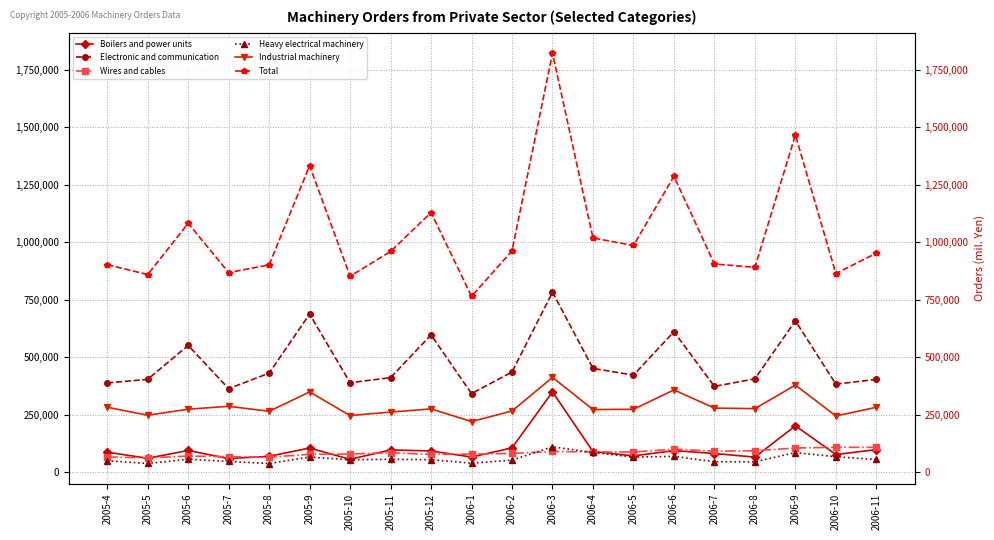

Reading right to left, list all the values displayed in this chart.

Boilers and power units: 99311	77790	202576	66651	82330	94852	72056	90826	350052	106902	66884	93466	97929	57064	106144	70150	60340	95522	61672	88140
Electronic and communication: 404168	384037	658803	406891	373904	611508	422912	452310	783203	436771	342417	597988	412117	389961	688608	431404	364209	552299	404508	389171
Wires and cables: 109102	109419	106272	94230	92547	101405	88700	89088	91269	82557	79615	78458	85579	80002	78825	66354	68512	71208	63351	67398
Heavy electrical machinery: 56402	68252	86383	46374	46533	70021	66773	87122	111147	53904	40080	55573	57061	55039	66902	38855	47899	57295	39219	50701
Industrial machinery: 283197	245531	379694	277322	279740	358727	274355	273459	413107	267059	221172	276293	262306	247389	349929	265859	287494	274800	248712	283367
Total: 953256	864343	1466444	891588	905912	1287079	986436	1018844	1821886	963041	765417	1129656	960453	852487	1333090	902095	868606	1082658	859987	903093